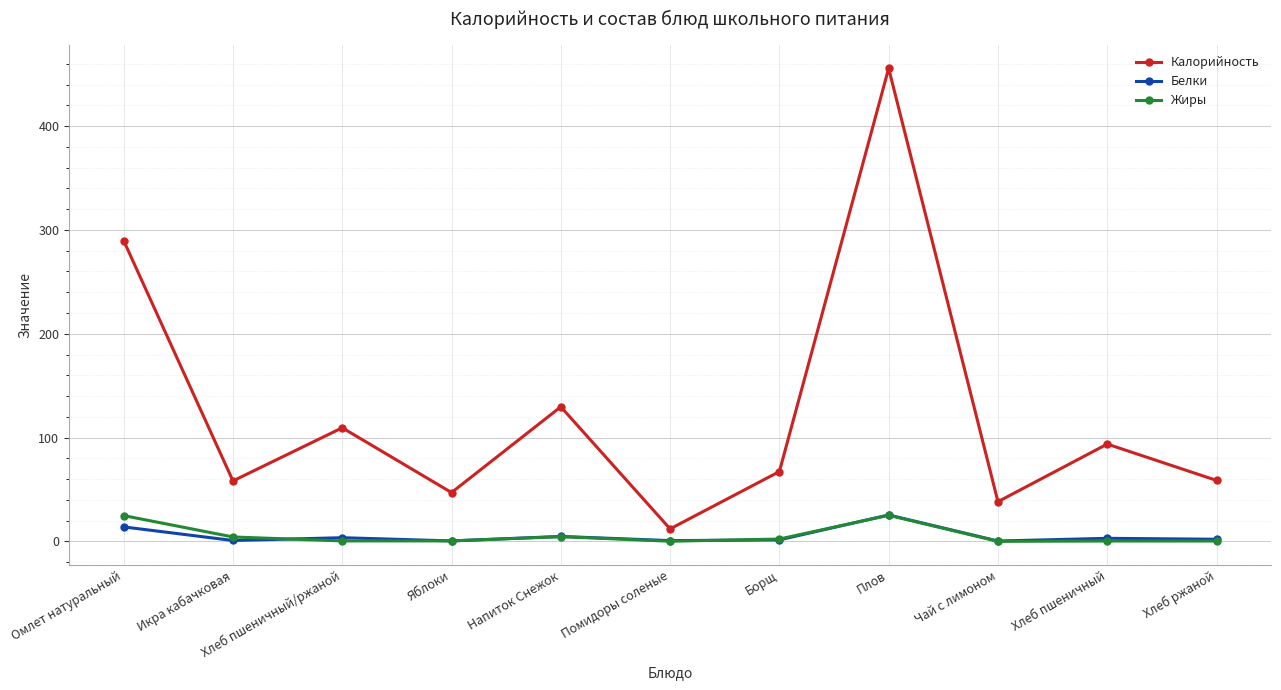

How many interior local peaks does the Калорийность series have?

4